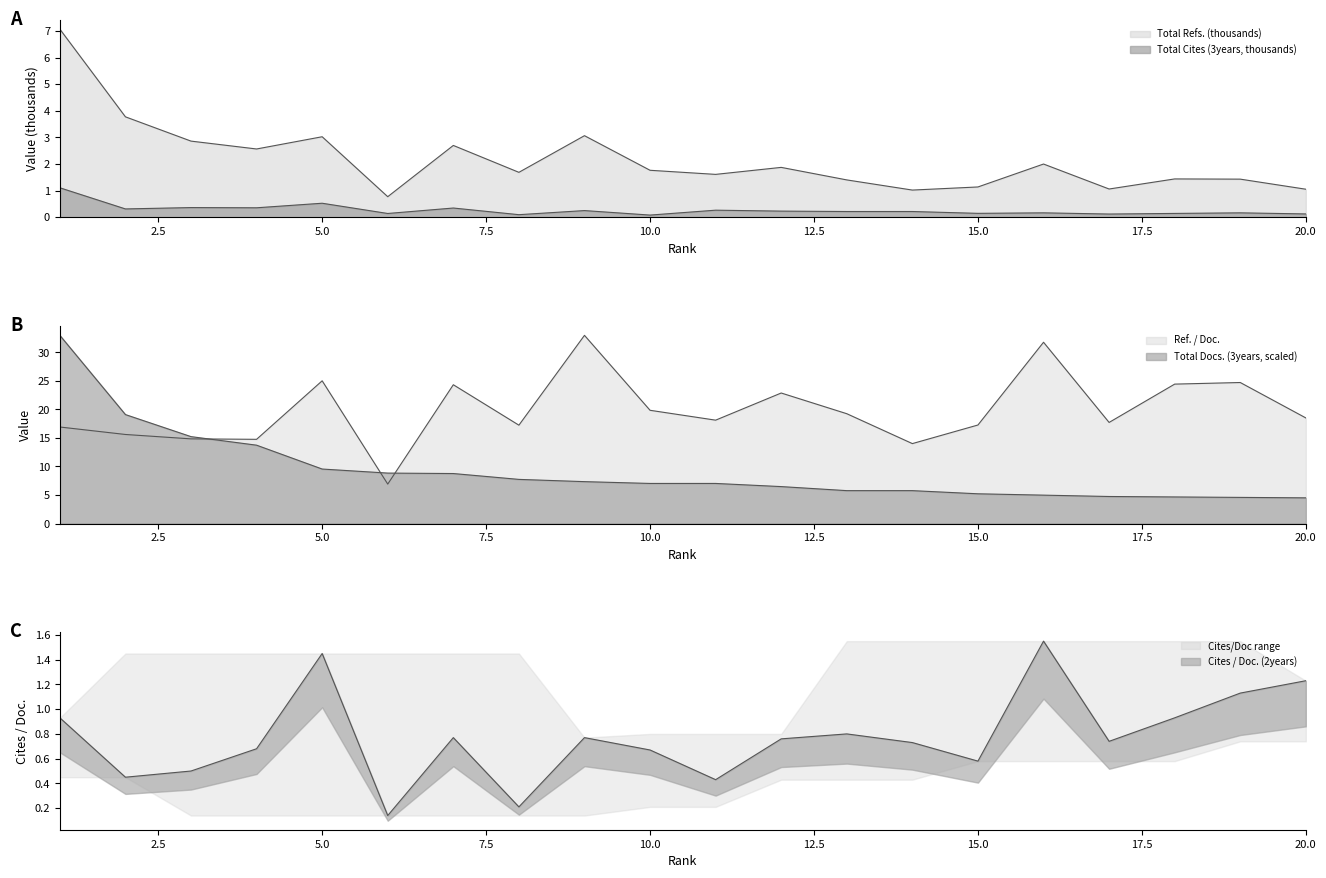

What is the sum of the Total Docs. (3years) values at 8 and 7?

16.5